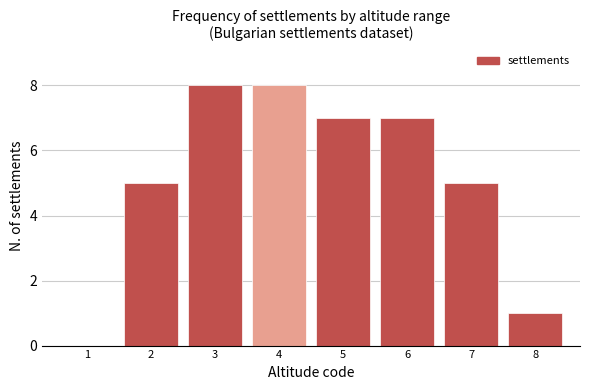

Reading left to right, what are all the values shown in this chart?

1=0	2=5	3=8	4=8	5=7	6=7	7=5	8=1